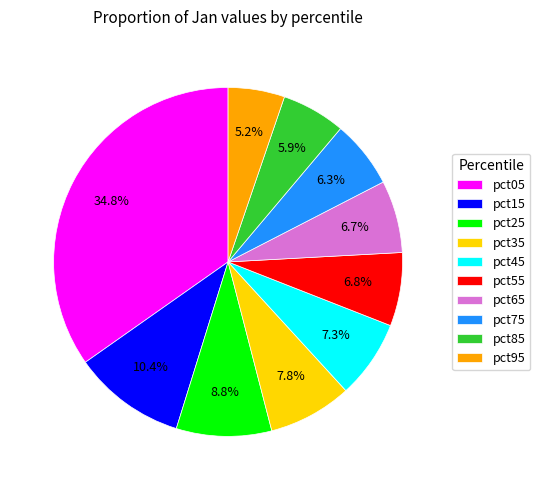

To the nearest percent, what is the difference between the largest and smallest slice percentages?

30%